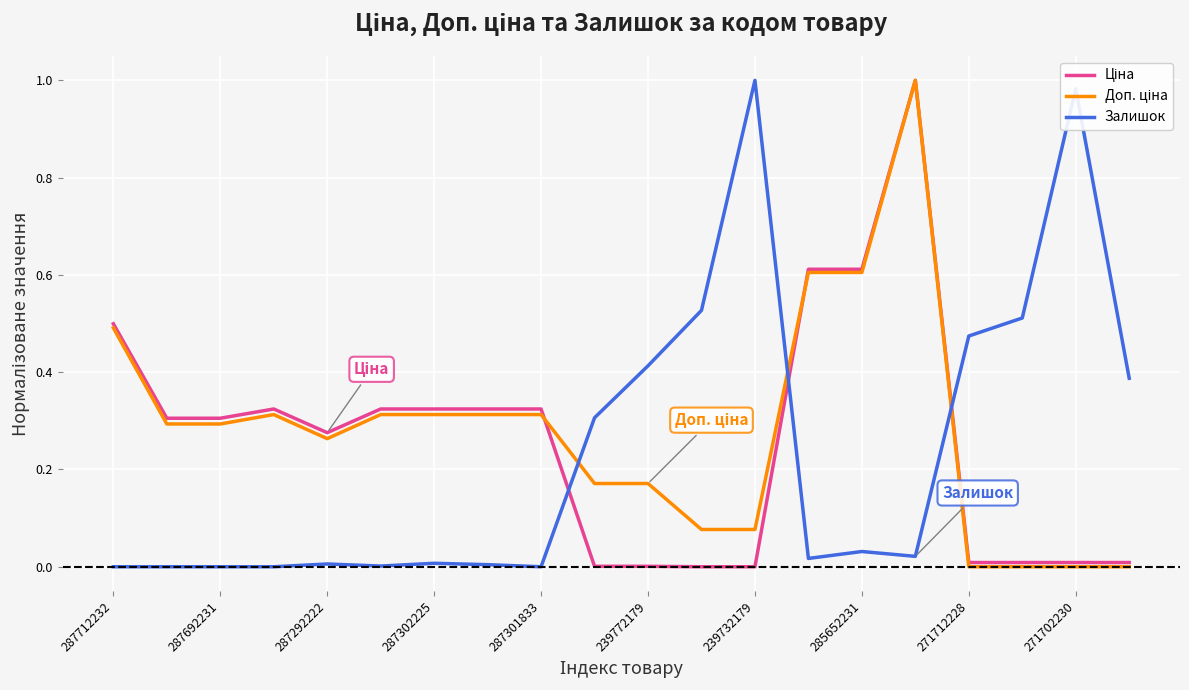

At which category is the sum across all series the highest?

15